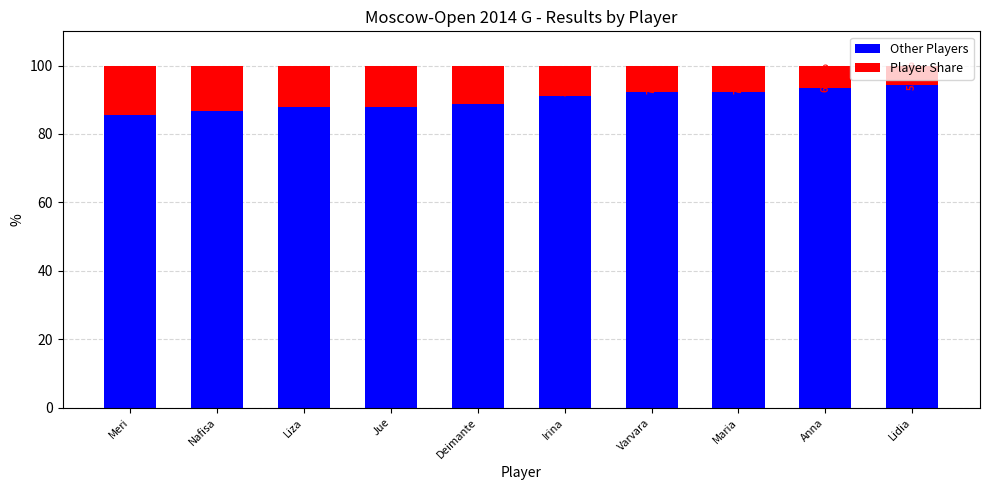

What is the total value across all series at Lidia?

100.0